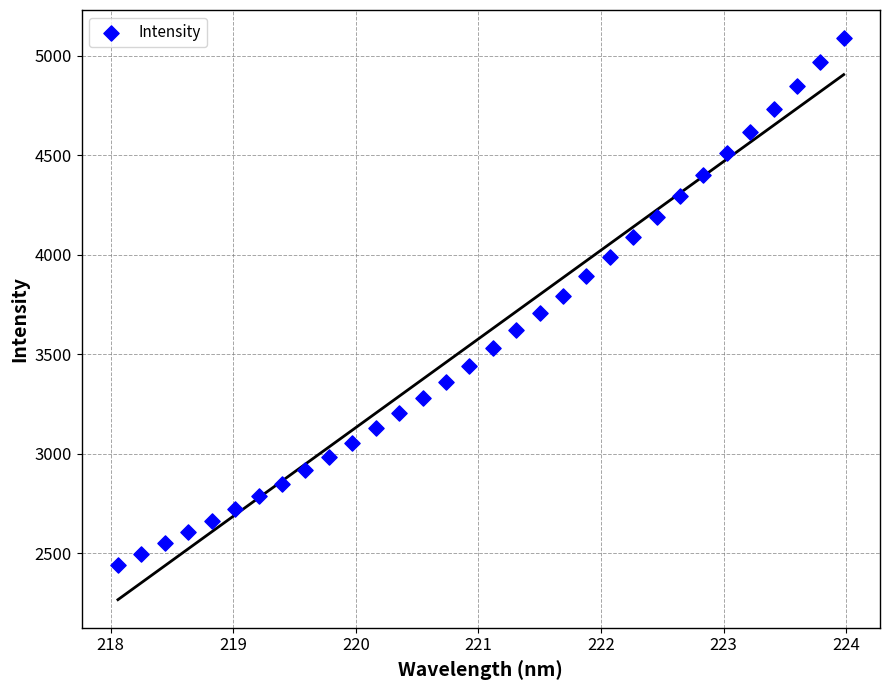

What is the range of Y values (max minus min)?

2646.5